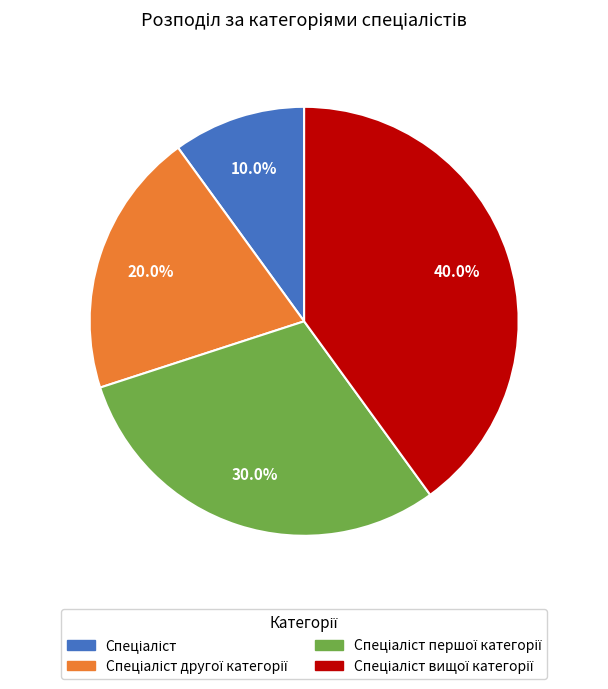

Is there a majority slice in this chart?

No